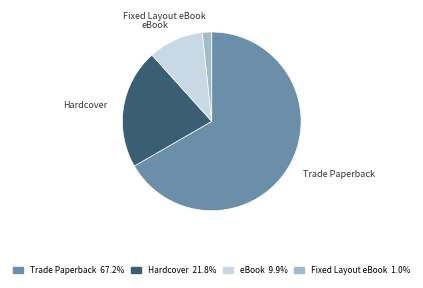

Rank the categories by value from lowest to highest.

Fixed Layout eBook, eBook, Hardcover, Trade Paperback